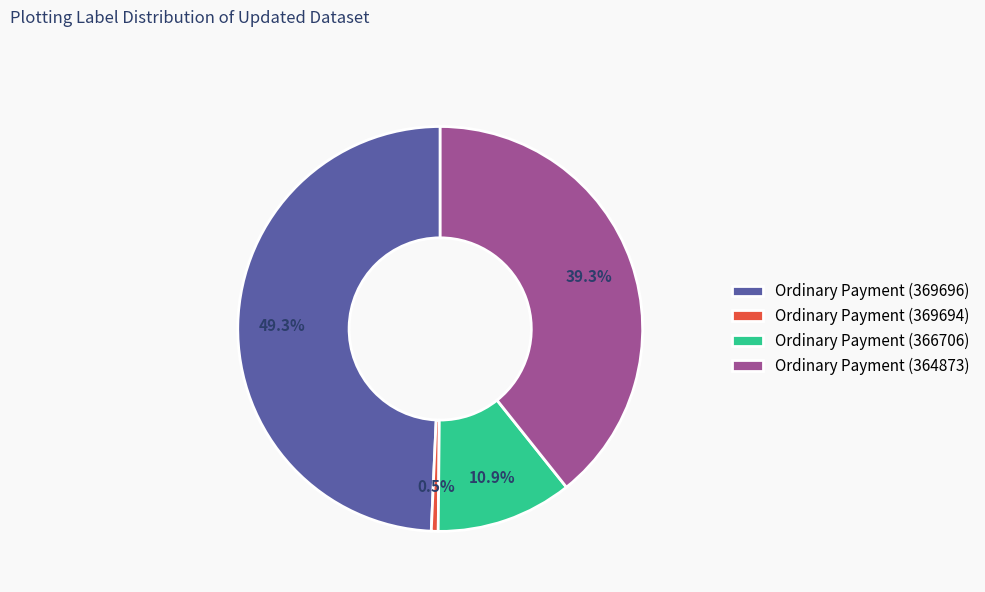

Count the number of slices in the pie.

4